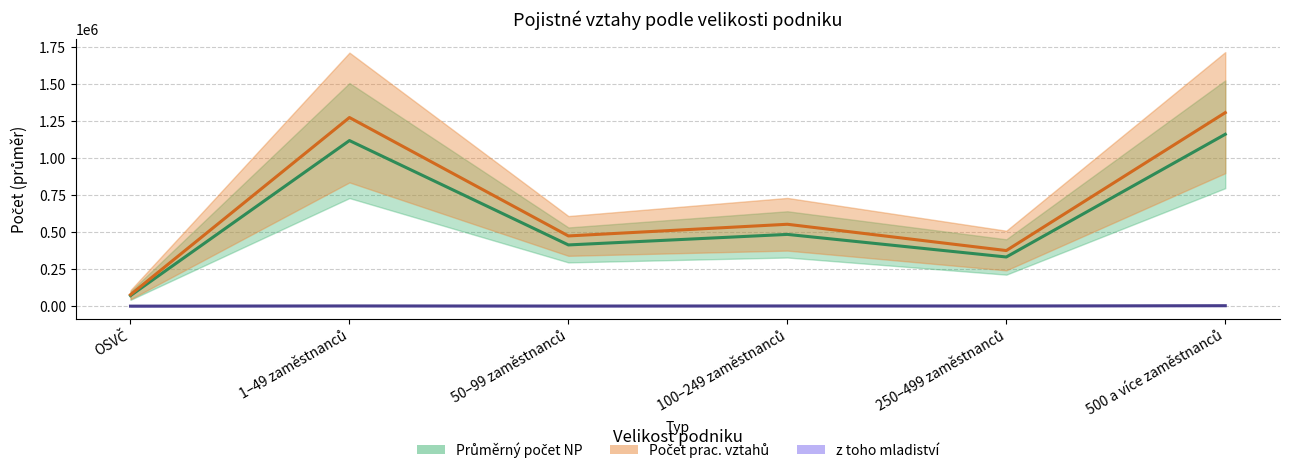

How many lines are shown in the chart?

3